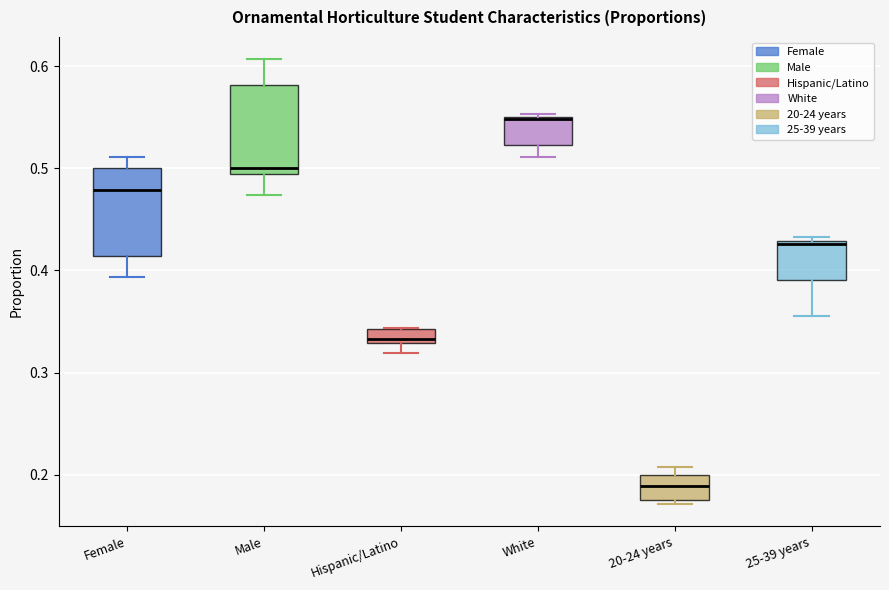

Which box's median line is the highest?

White